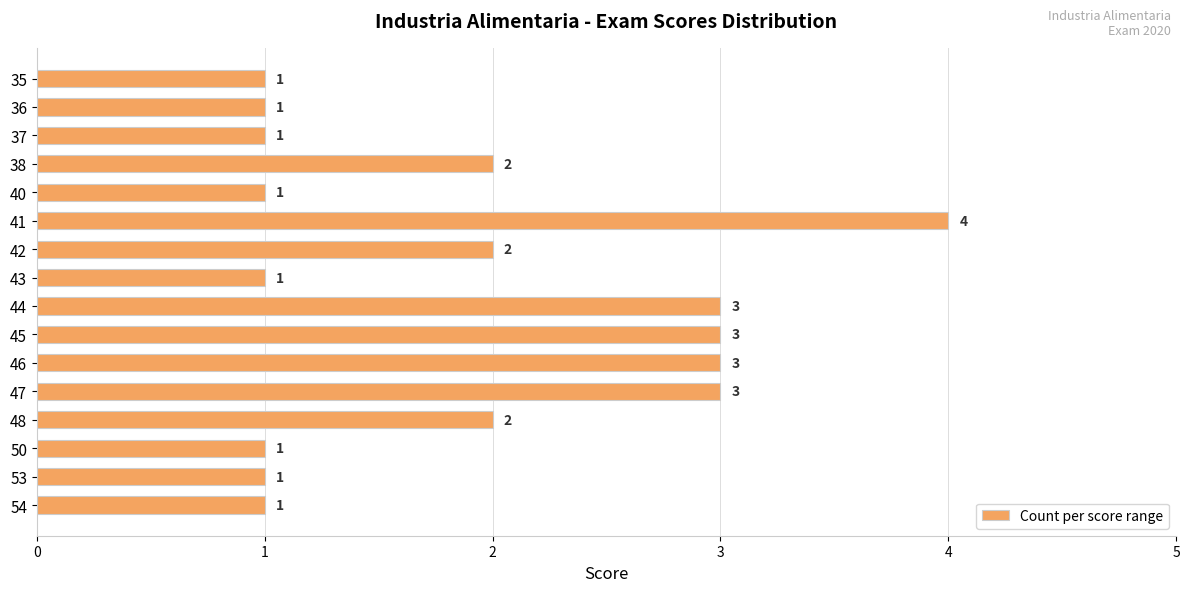

What is the difference between the second highest and second lowest values?

2